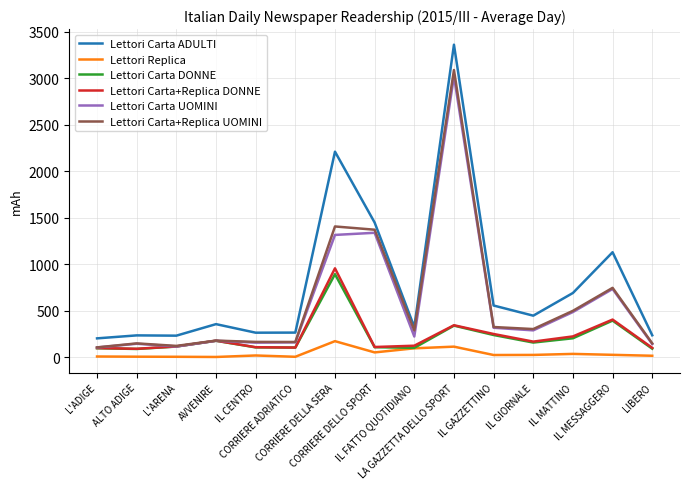

Which series has the largest range (max minus min)?

Lettori Carta ADULTI